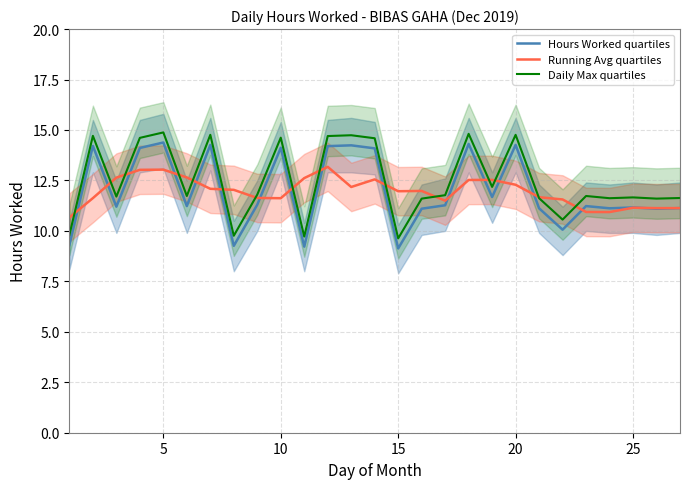

The Daily Max quartiles series shows 8.8 at 5. True or false?

False